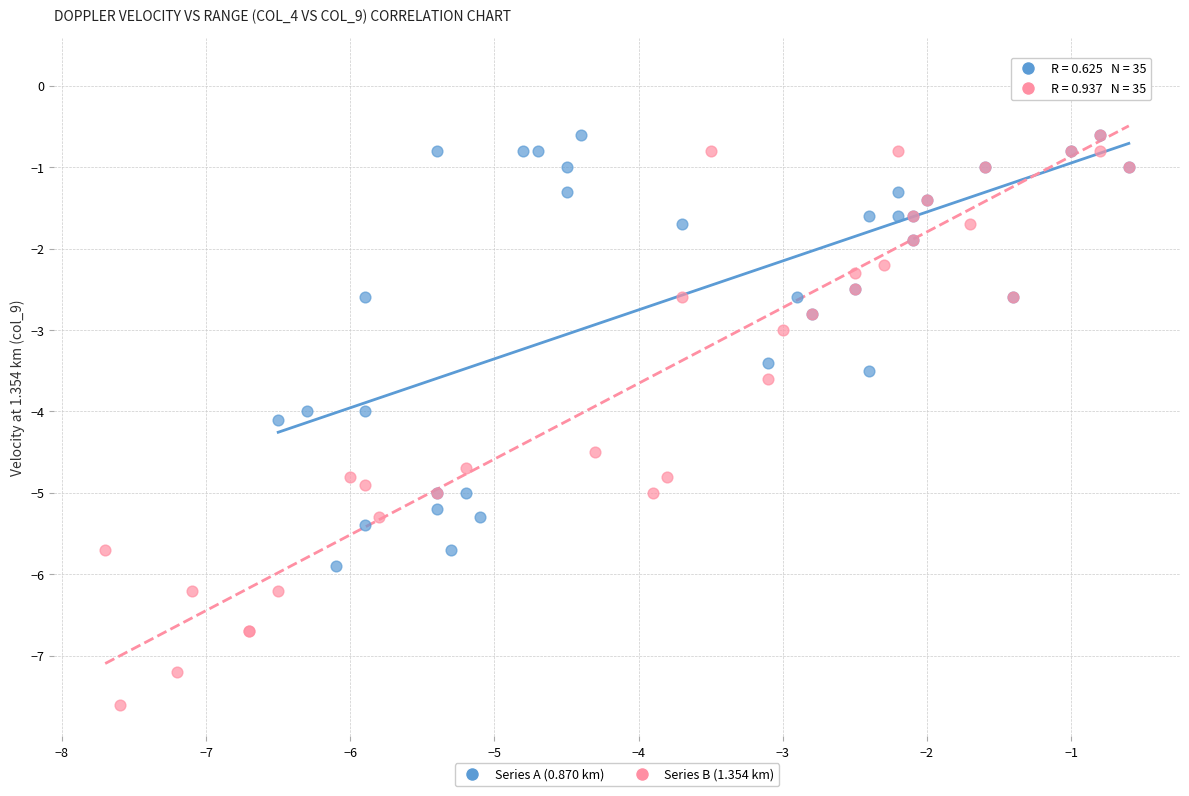

Which series has the widest spread of Y values?

Series B (1.354 km)